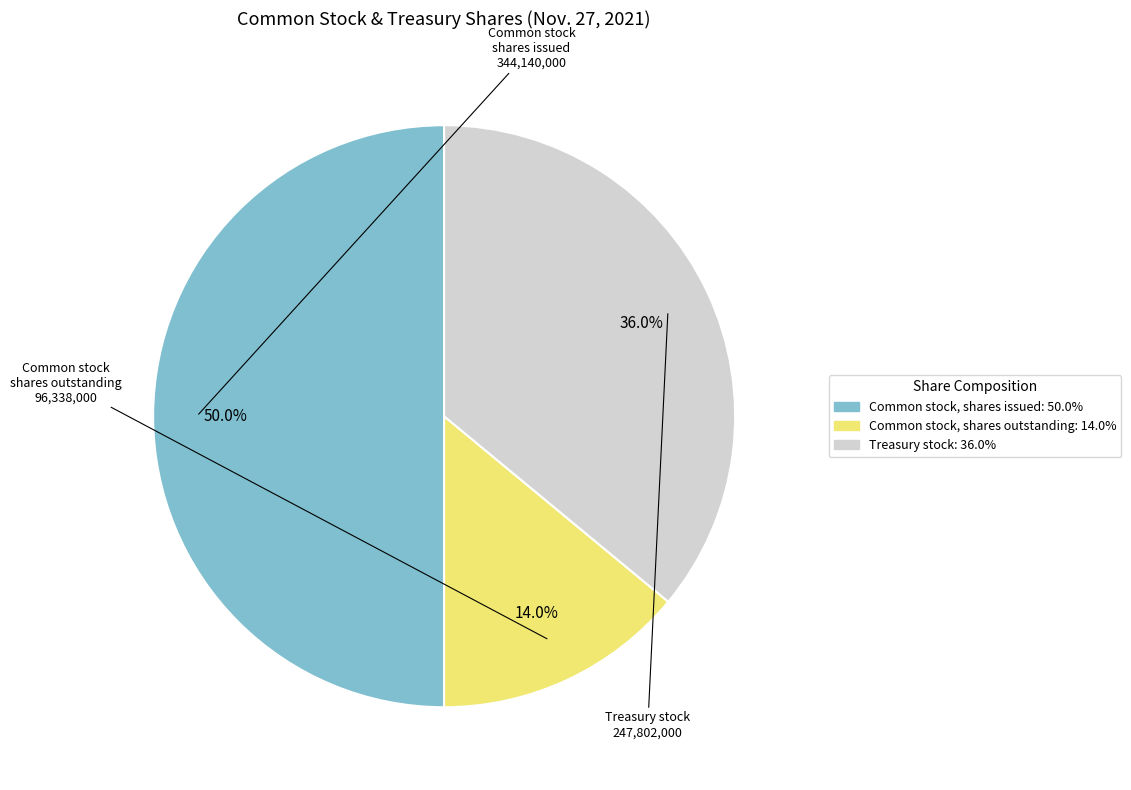

What is the ratio of the value at Treasury stock to the value at Common stock, shares issued?

0.7